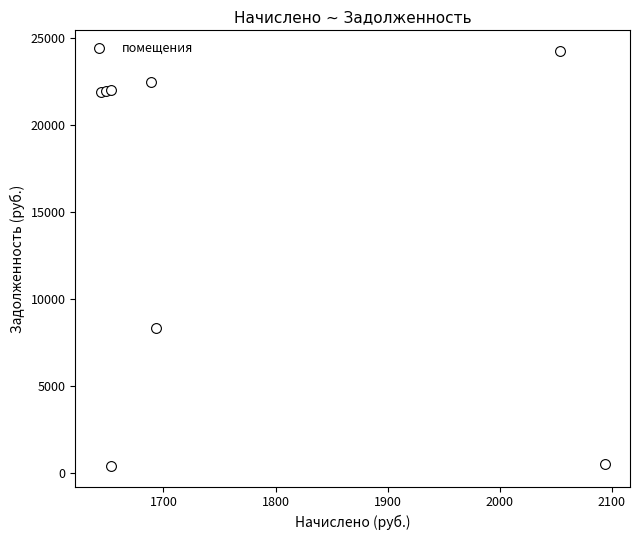

What Y value in the scatter plot is closest to 12312?

8312.9